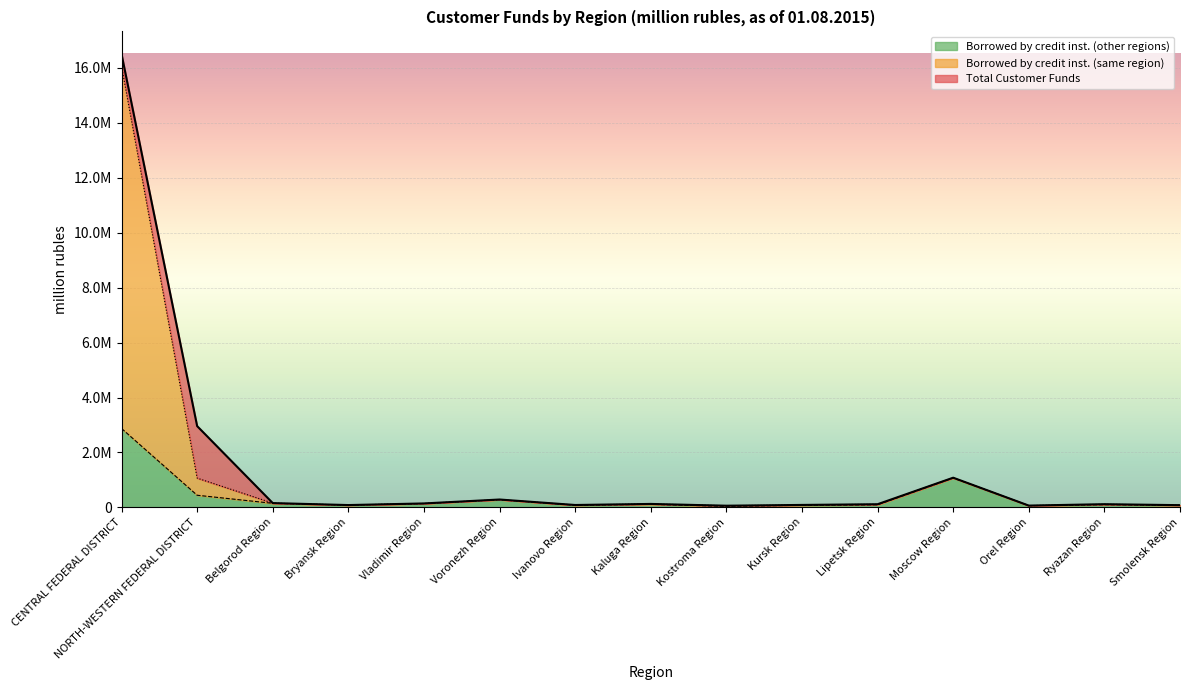

Reading left to right, what are all the values shown in this chart?

Total Customer Funds: 16505069	2958070	155652	83616	142406	285620	85991	124673	59963	88306	114056	1079550	64037	115483	79841
Borrowed by credit inst. (same region): 16056362	1064955	153253	83616	142406	279863	85990	124673	59685	87805	112801	1077697	63621	112391	79119
Borrowed by credit inst. (other regions): 2871261	440852	146568	83616	137028	279202	77740	110461	38011	75894	94820	1070076	62417	98106	74817